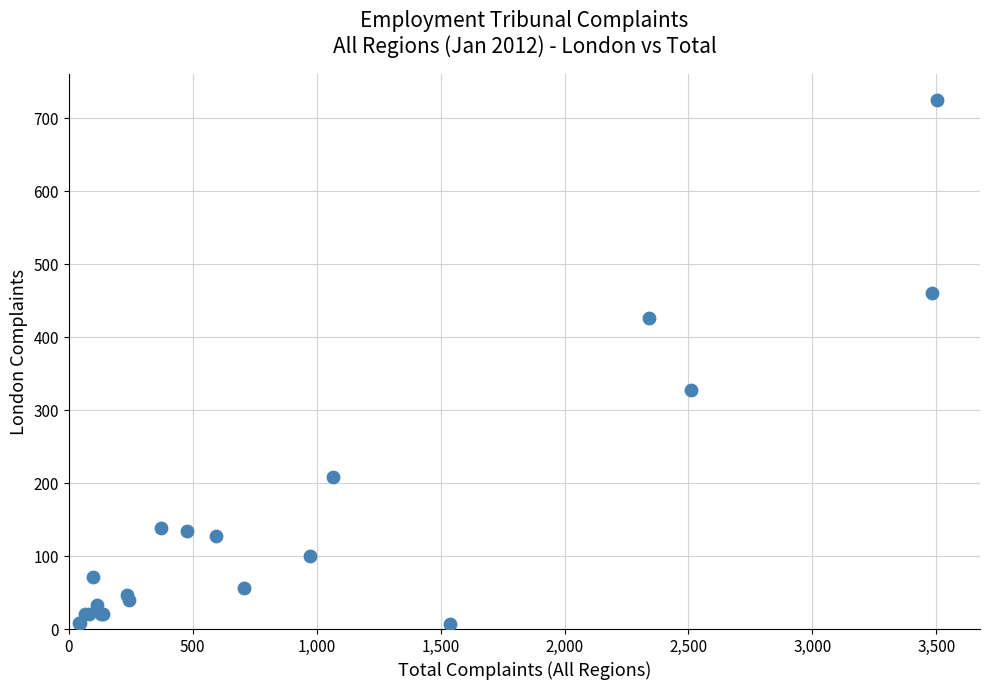

What Y value in the scatter plot is closest to 366?

328